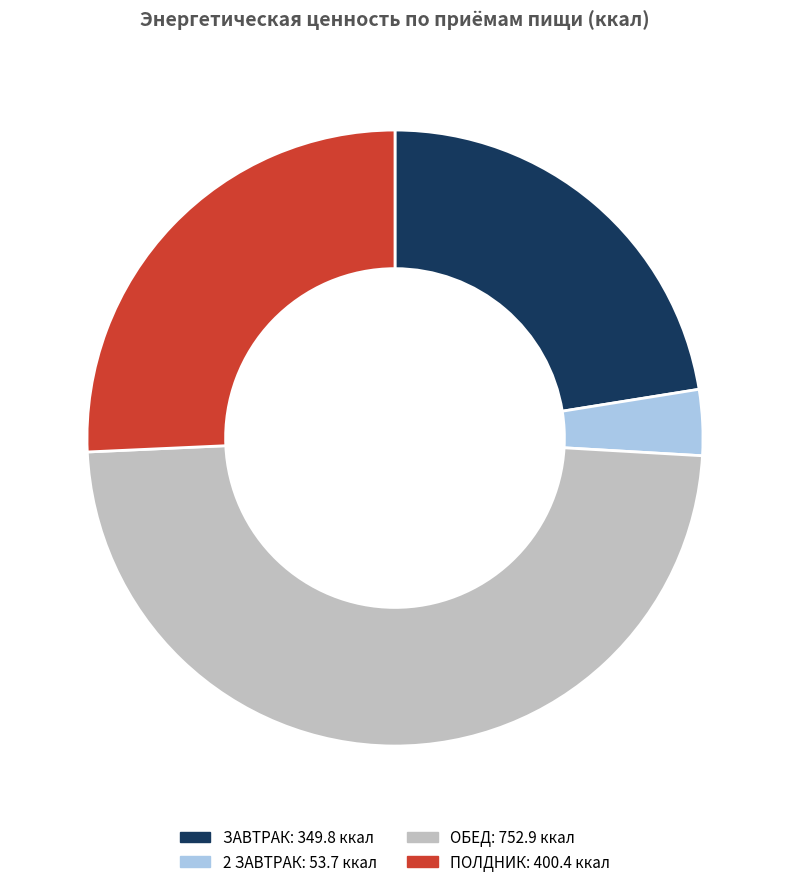

Do 2 ЗАВТРАК and ПОЛДНИК together represent more than half of the pie?

No